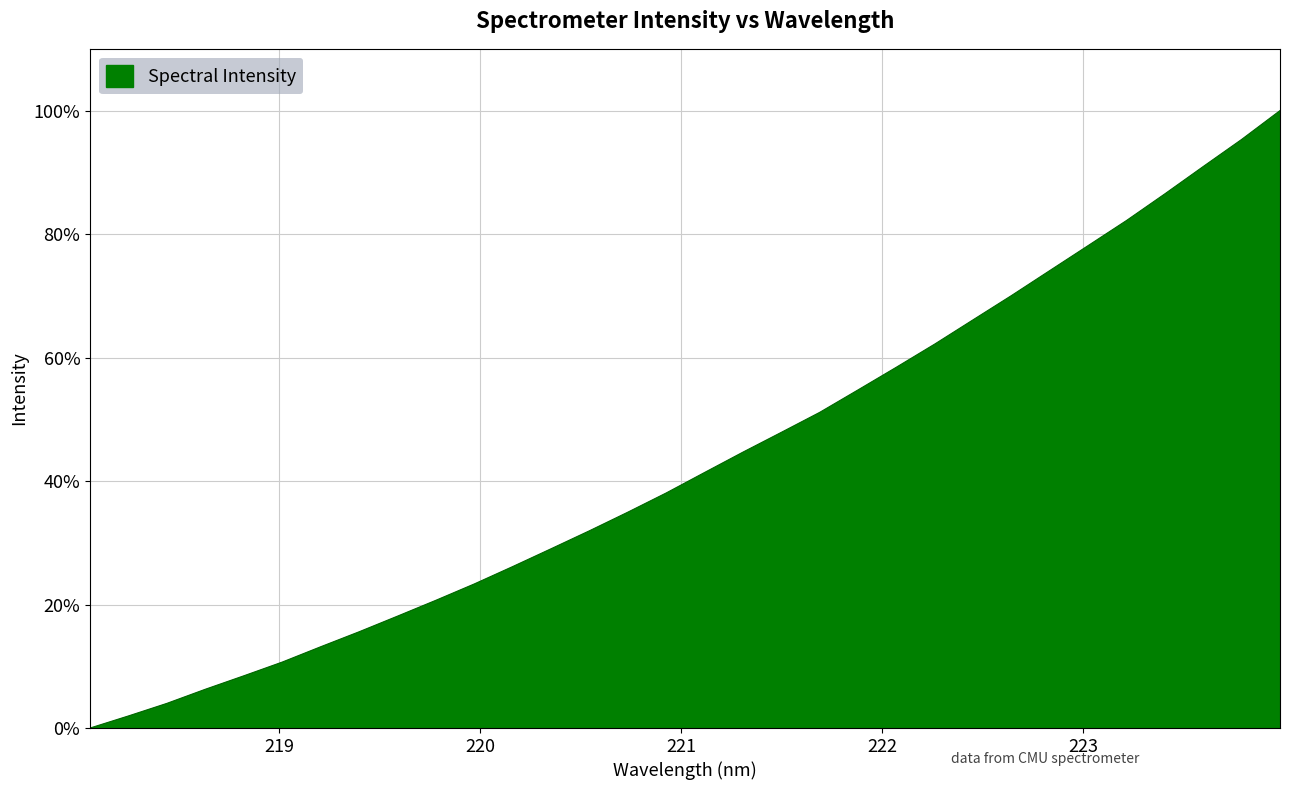

Reading left to right, what are all the values shown in this chart?

0.0	2.0	4.0	6.3	8.5	10.7	13.2	15.6	18.1	20.7	23.3	26.1	29.0	31.9	35.0	38.1	41.4	44.7	47.9	51.1	54.8	58.4	62.2	66.1	70.1	74.1	78.2	82.2	86.5	91.0	95.3	100.0